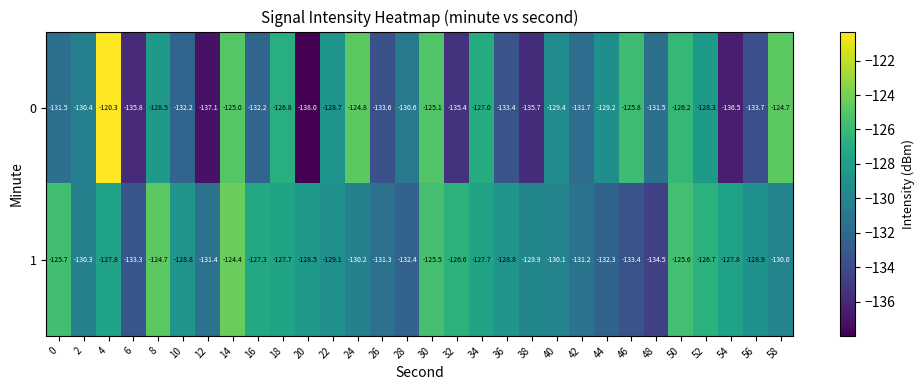

Which category has the highest value across all series?

4